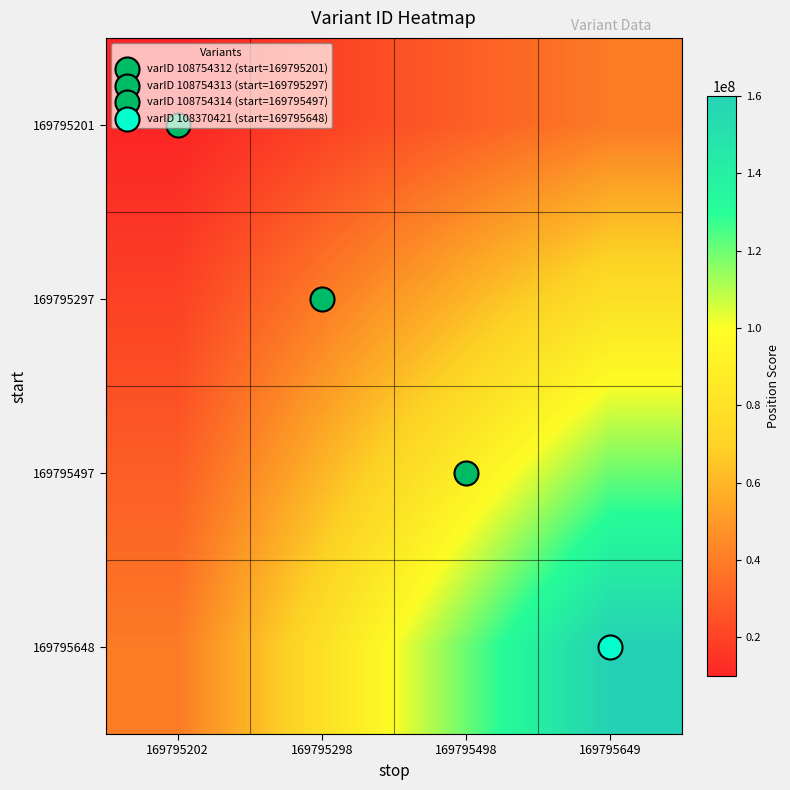

Reading right to left, extract all data points from this chart.

169795201: 169795649=40000000	169795498=30000000	169795298=20000000	169795202=10000000
169795297: 169795649=80000000	169795498=60000000	169795298=40000000	169795202=20000000
169795497: 169795649=120000000	169795498=90000000	169795298=60000000	169795202=30000000
169795648: 169795649=160000000	169795498=120000000	169795298=80000000	169795202=40000000